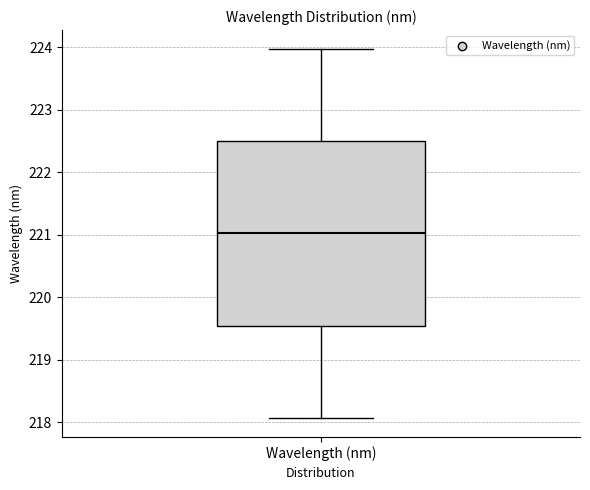

Where does the lower whisker of the box for Wavelength (nm) end on the y-axis? The values are not printed on the chart, so give them approximately, as read against the axis.

218.1